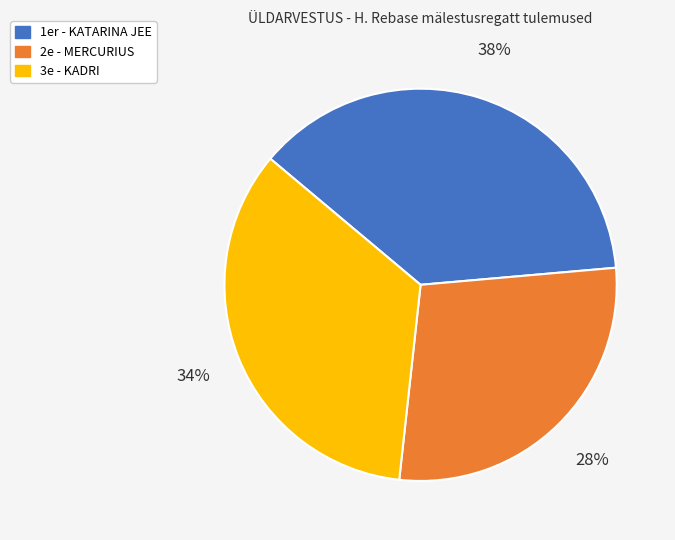

To the nearest percent, what is the average slice percentage?

33%